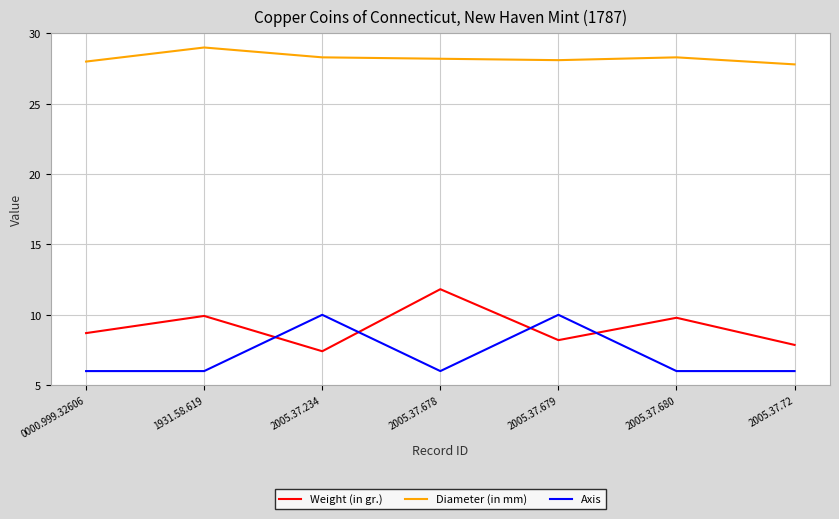

What is the average value of the Weight (in gr.) series?

9.1